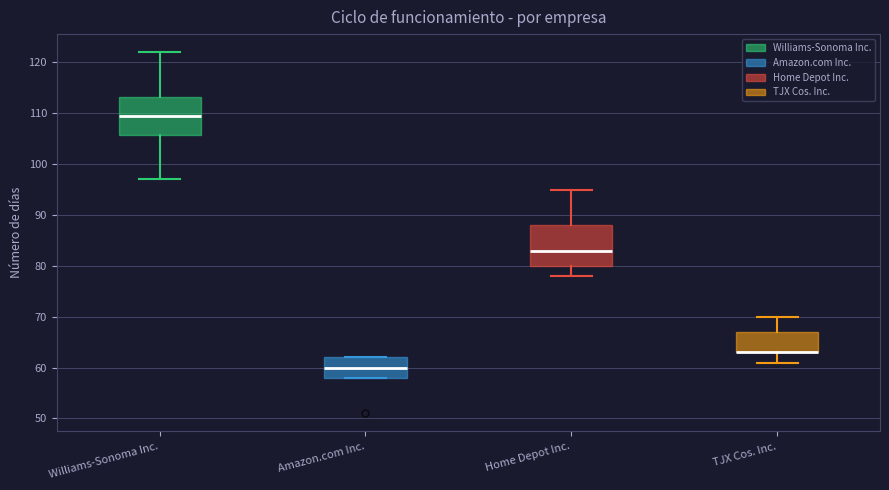

Where is the lower edge of the box for Amazon.com Inc. on the y-axis? The values are not printed on the chart, so give them approximately, as read against the axis.

58